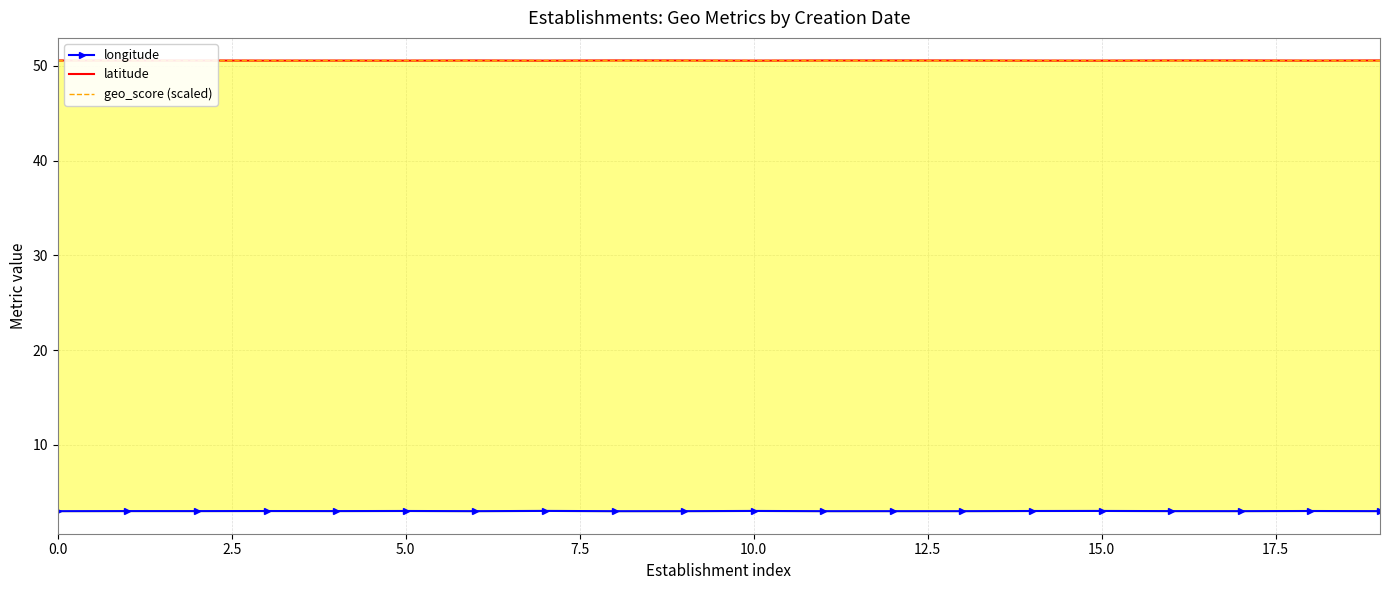

What is the difference between the highest and lowest values at 15?

47.6